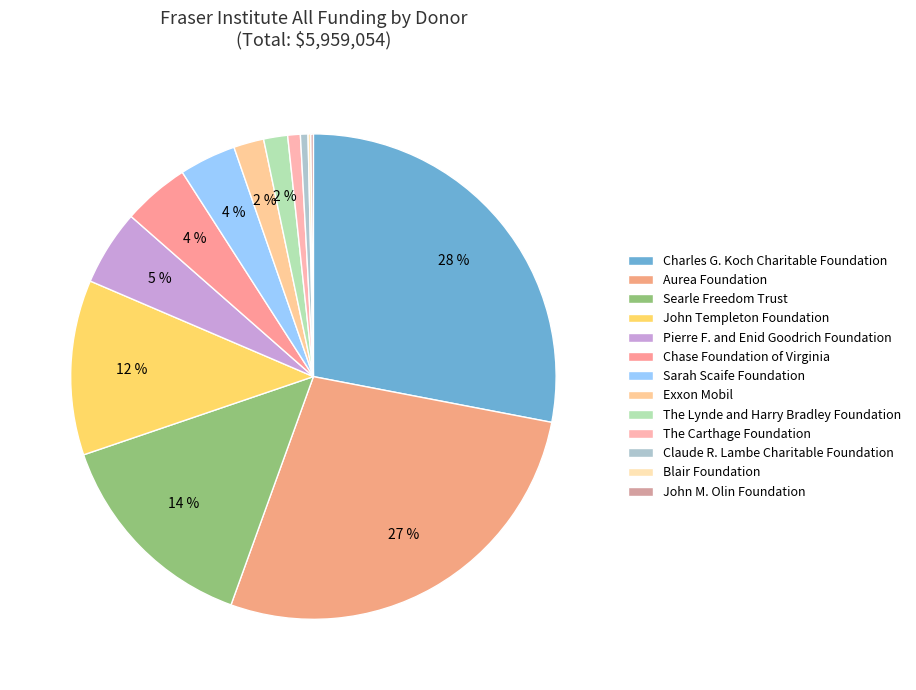

To the nearest percent, what is the combined percentage of John M. Olin Foundation and The Lynde and Harry Bradley Foundation?

2%